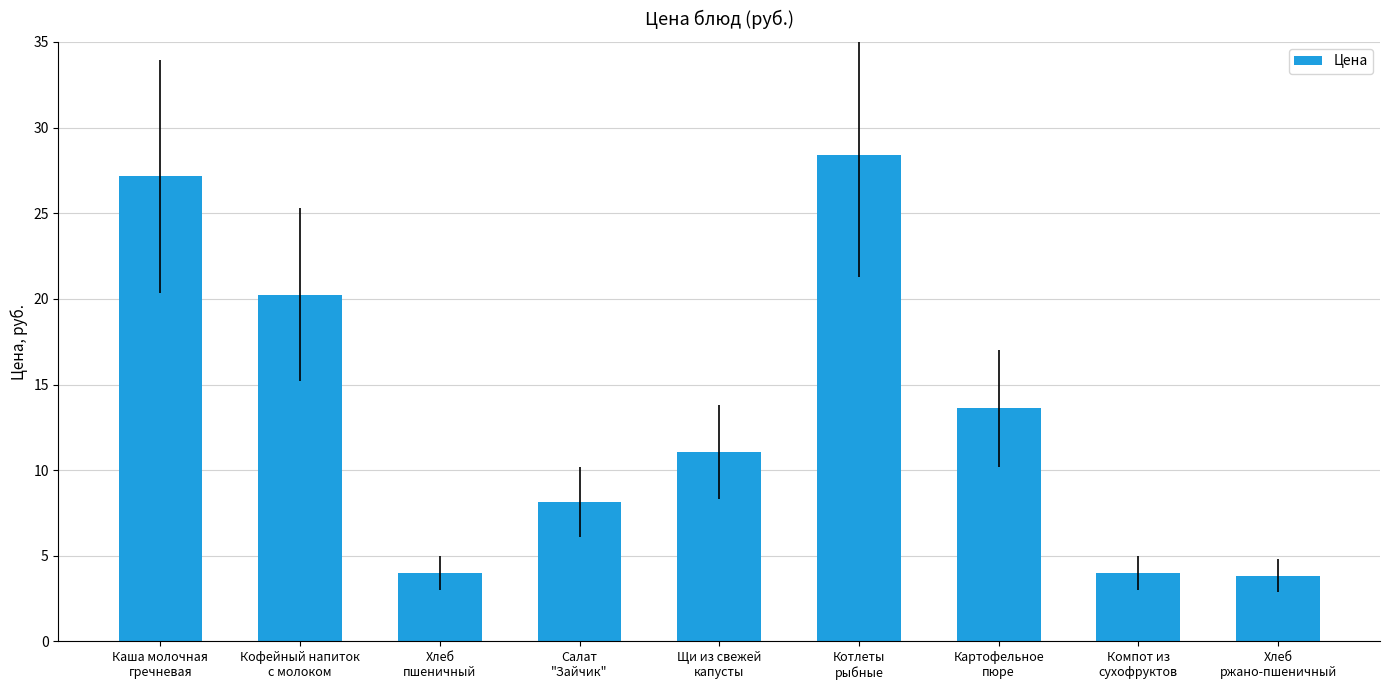

Is it true that the value at Котлеты
рыбные is 28.4?

True